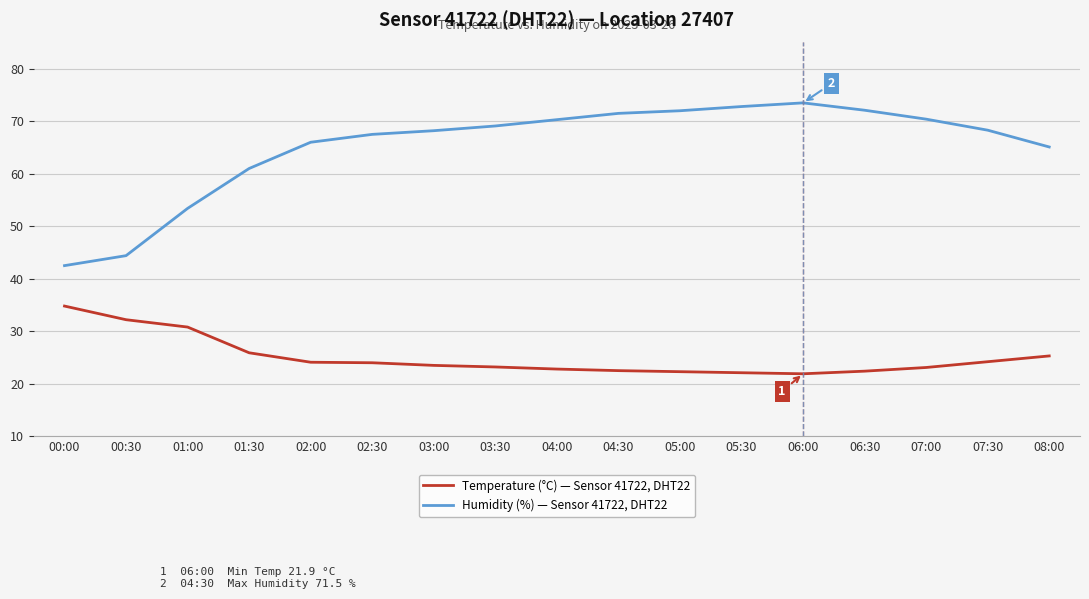

Between 00:30 and 04:30, which series saw the biggest shift?

Humidity (%) — Sensor 41722, DHT22